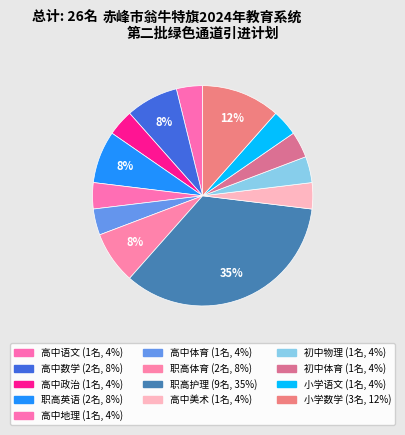

Does 小学语文 account for over 50% of the chart?

No